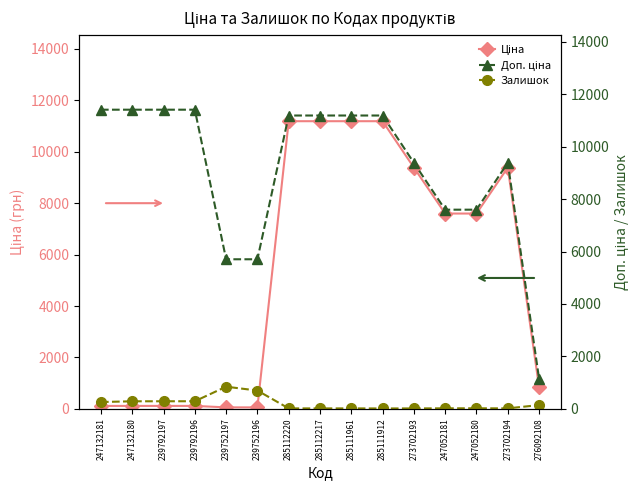

List the series in order of their overall mean, highest first.

Доп. ціна, Ціна, Залишок